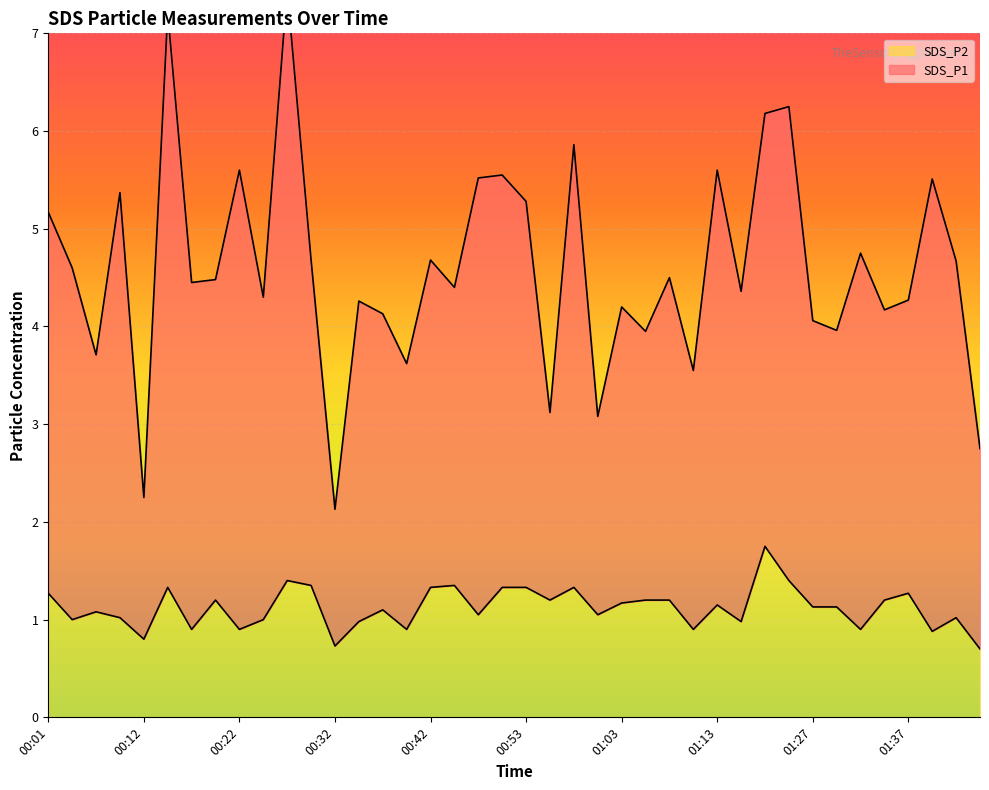

What are all the series names shown in the legend?

SDS_P1, SDS_P2